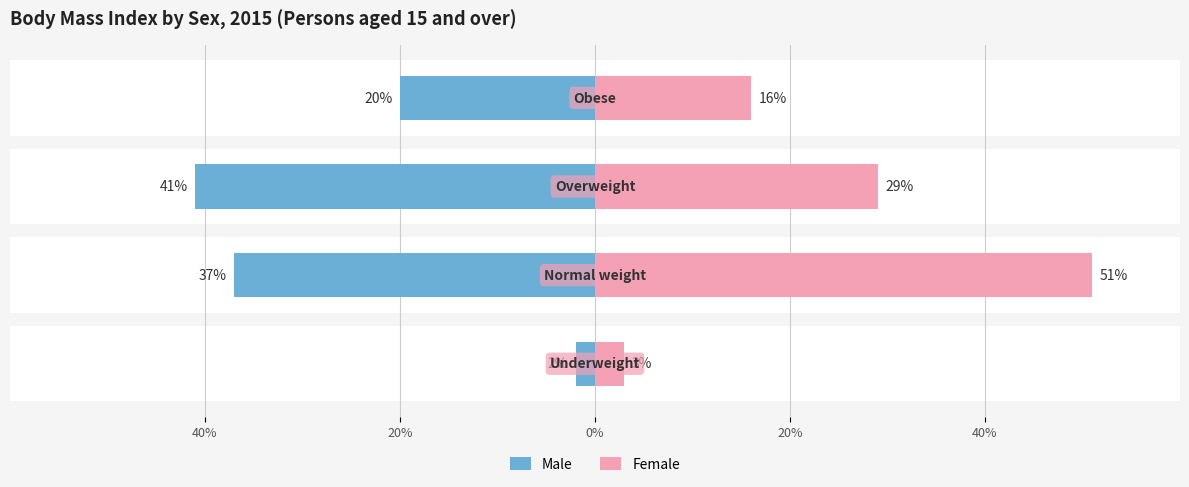

Rank the series at 20% from lowest to highest value.

Male, Female